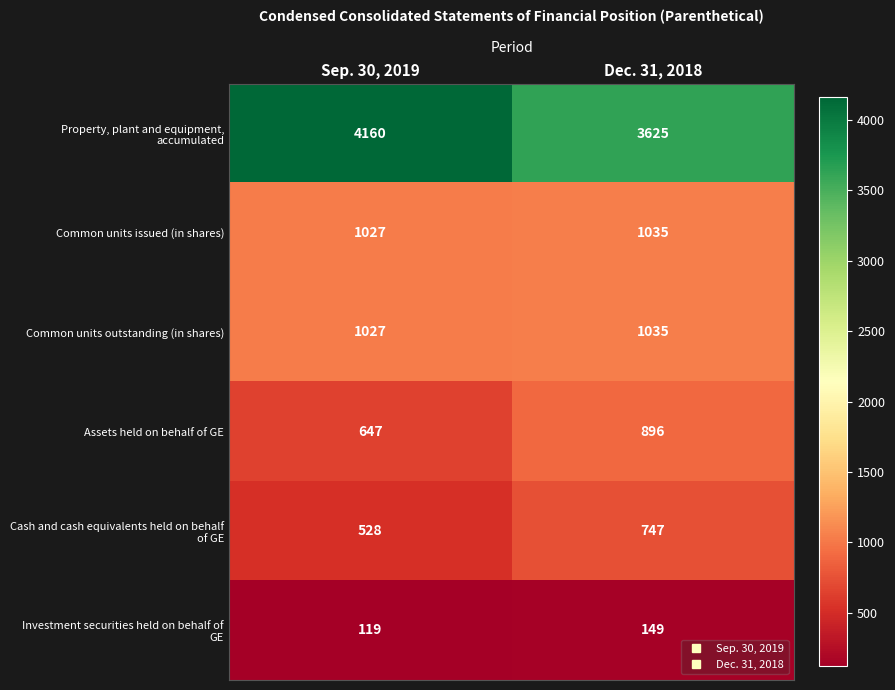

Is the value of Assets held on behalf of GE at Sep. 30, 2019 greater than the value of Common units outstanding (in shares) at Sep. 30, 2019?

No